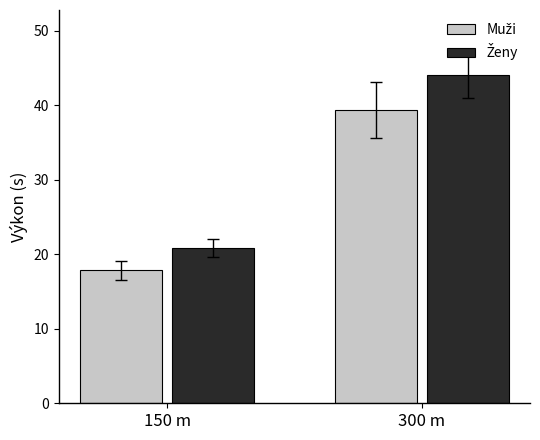

At which category is the sum across all series the highest?

300 m